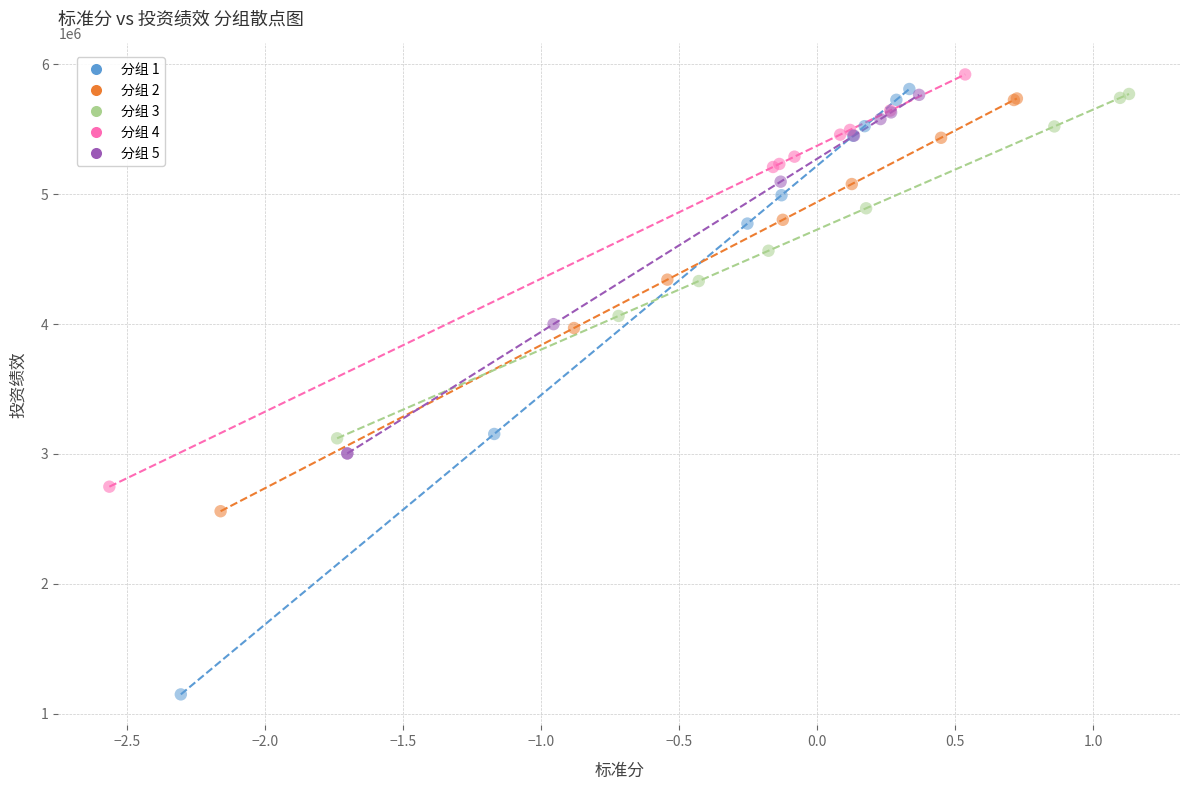

Which series has the largest Y range (max minus min)?

分组 1